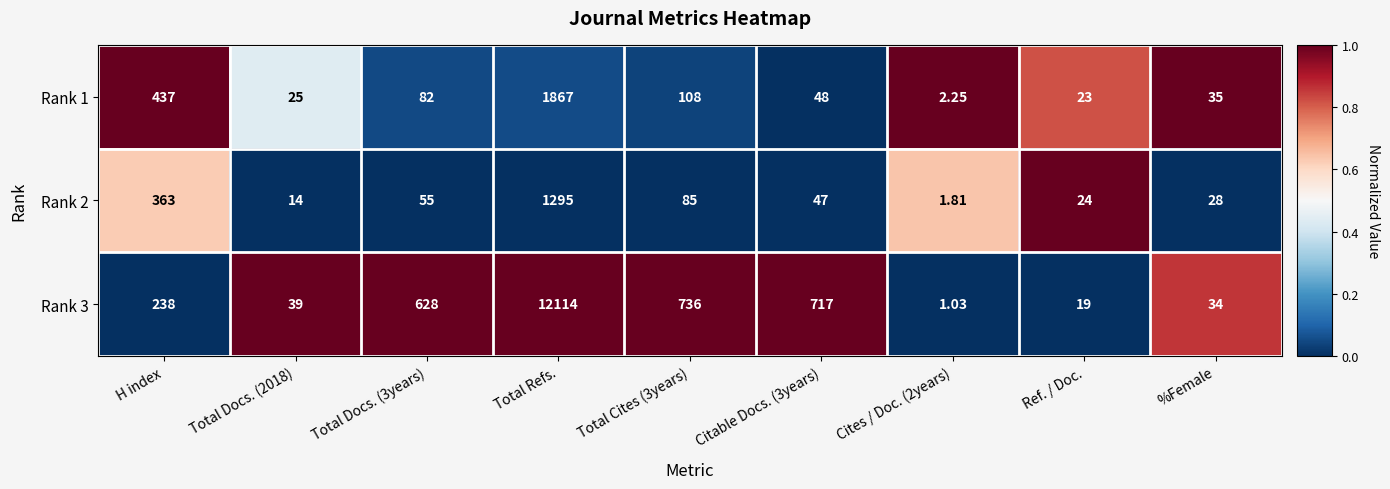

At which label does Rank 1 reach its peak?

Total Refs.